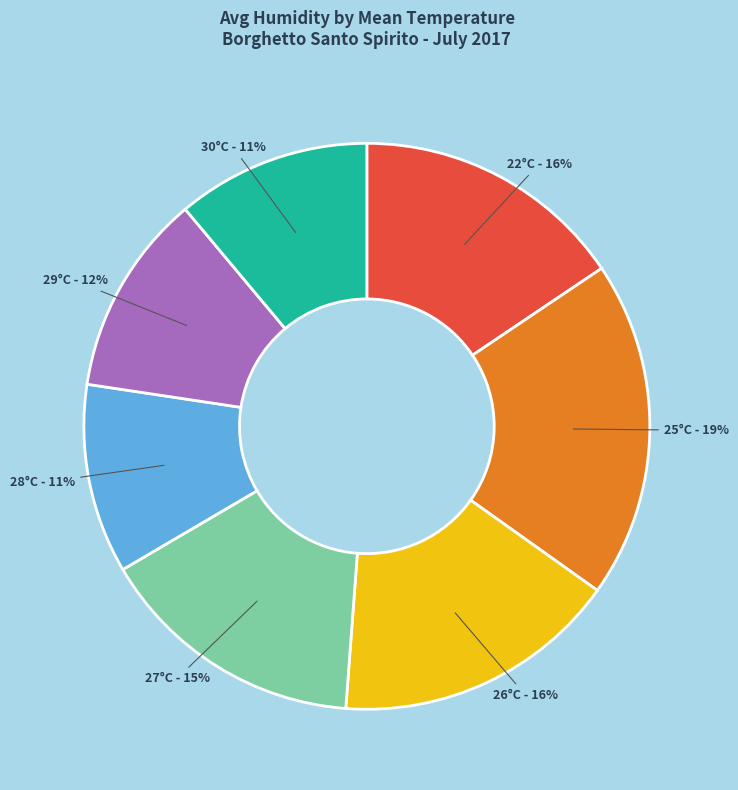

Is there any slice that represents more than half of the pie?

No